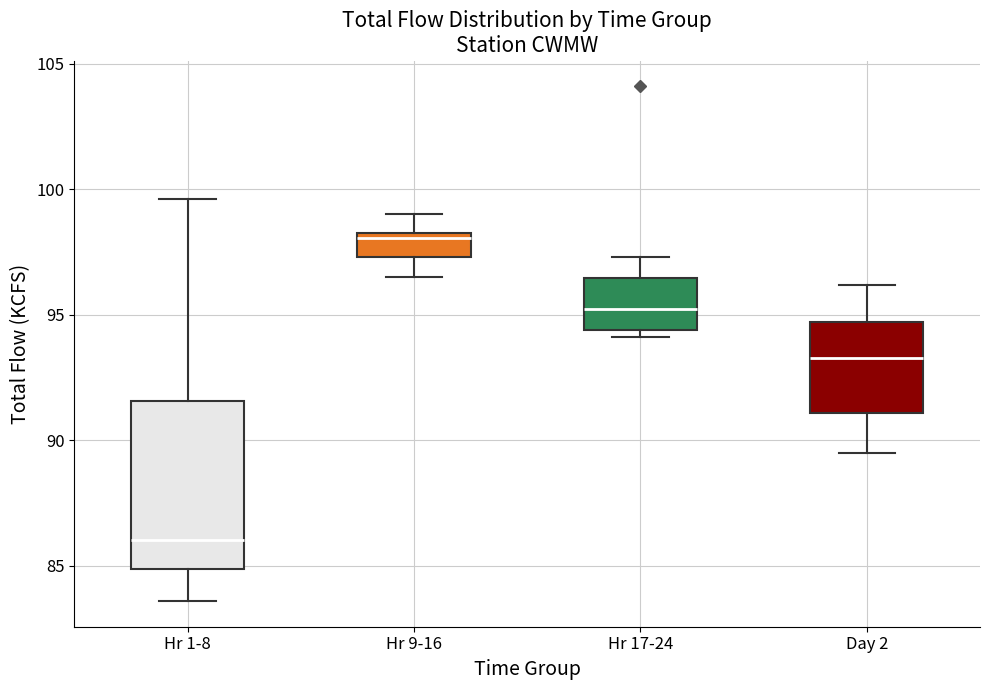

Reading left to right, read every box against the y-axis: the position of its median line, the range the box covers, and the ends of its whiskers. The values are not printed on the chart, so give them approximately, as read against the axis.

Hr 1-8: median 86.0, box 85.0 to 91.5, whiskers 83.5 to 99.5
Hr 9-16: median 98.0, box 97.5 to 98.5, whiskers 96.5 to 99.0
Hr 17-24: median 95.5, box 94.5 to 96.5, whiskers 94.0 to 97.5
Day 2: median 93.5, box 91.0 to 94.5, whiskers 89.5 to 96.0